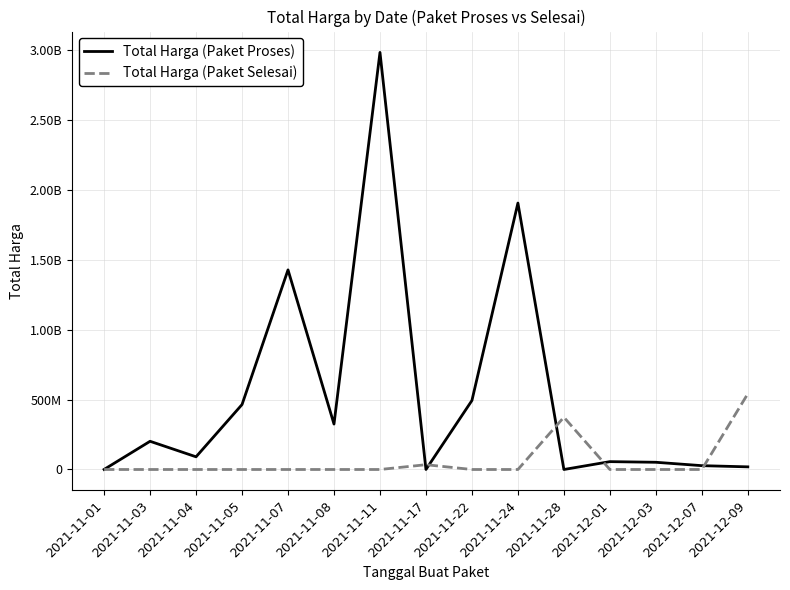

What is the difference between the second highest and second lowest values in the Total Harga (Paket Proses) series?

1903327200